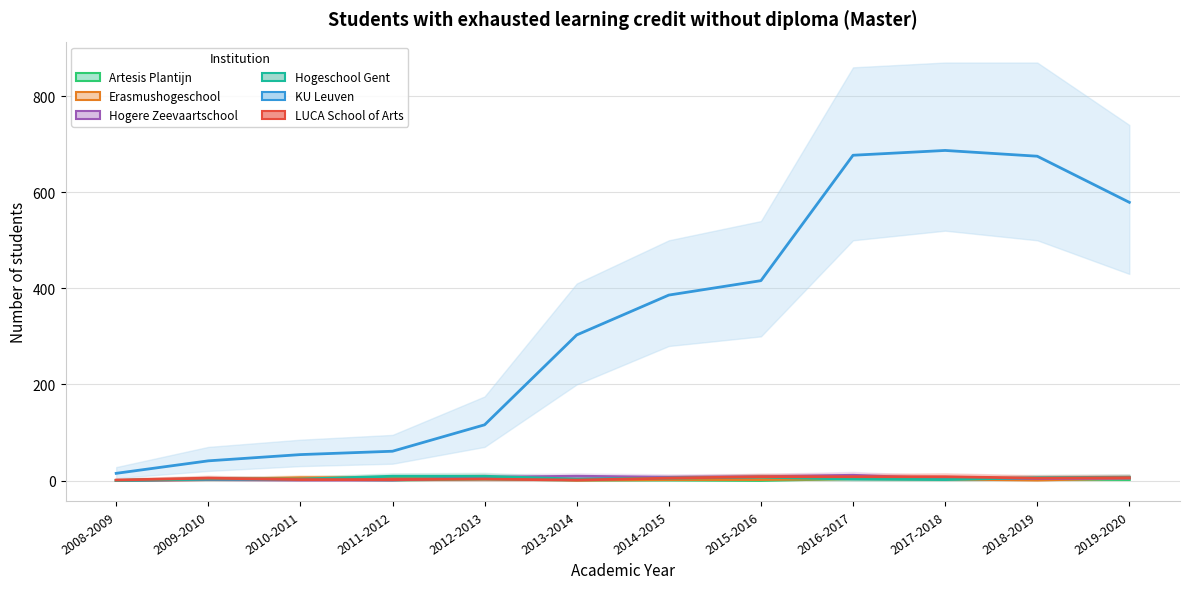

Where is the first local minimum for Artesis Plantijn?

2011-2012